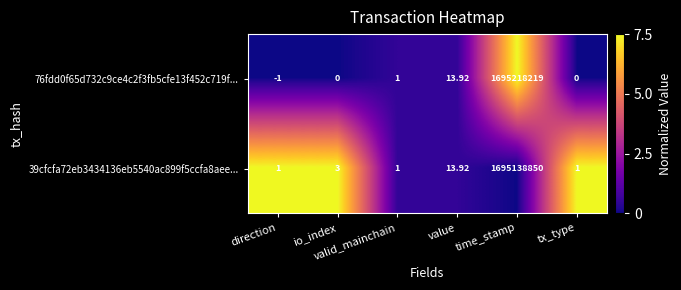

Reading left to right, extract all data points from this chart.

76fdd0f65d732c9ce4c2f3fb5cfe13f452c719f...: direction=-1.0	io_index=0.0	valid_mainchain=1.0	value=13.9	time_stamp=1695218219.0	tx_type=0.0
39cfcfa72eb3434136eb5540ac899f5ccfa8aee...: direction=1.0	io_index=3.0	valid_mainchain=1.0	value=13.9	time_stamp=1695138850.0	tx_type=1.0